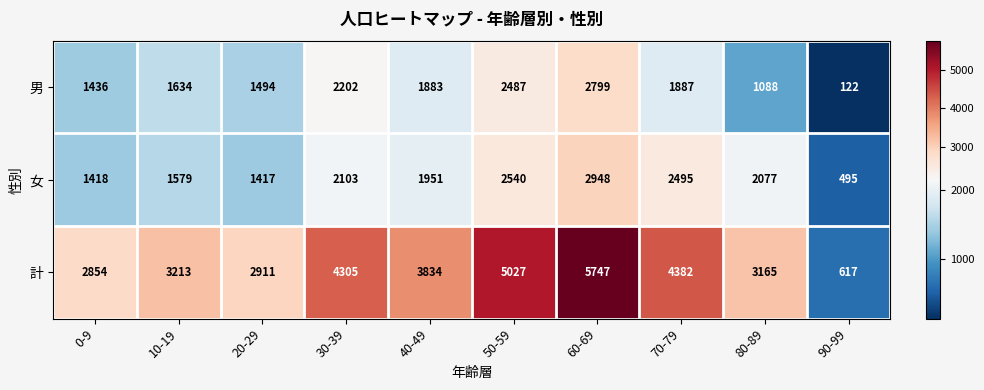

List the series in order of their peak value, highest first.

計, 女, 男